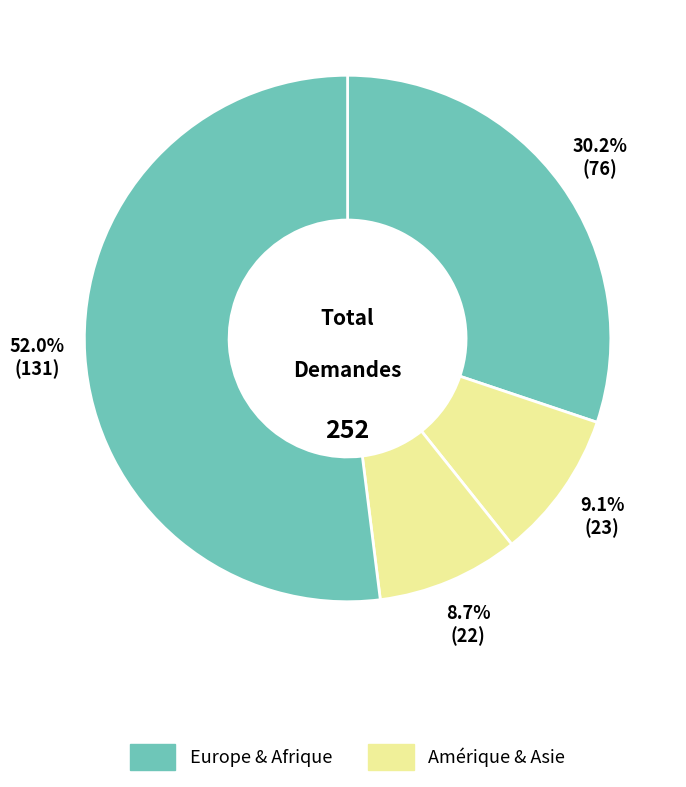

How many slices are in this pie chart?

4